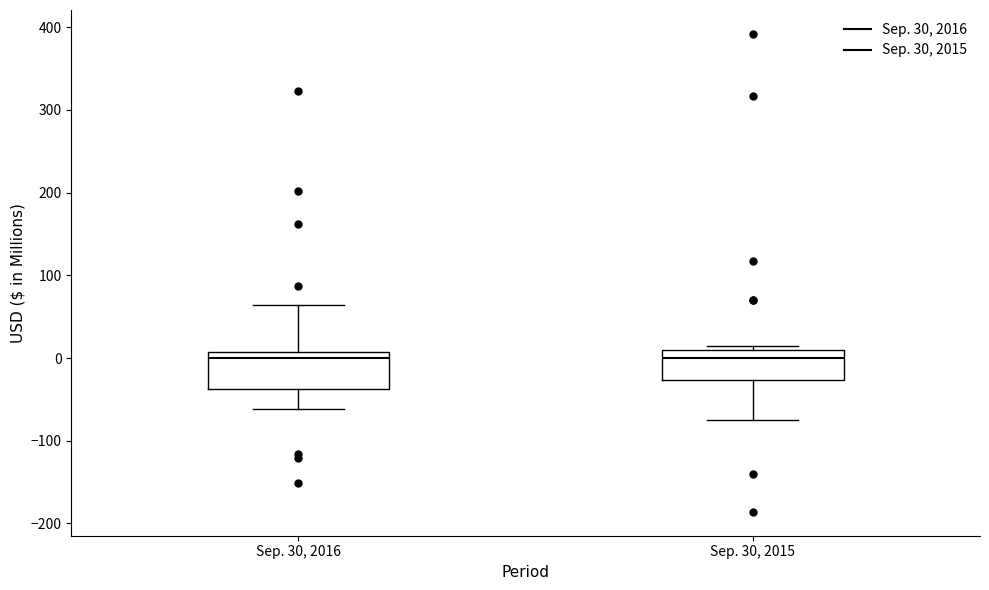

Reading left to right, read every box against the y-axis: the position of its median line, the range the box covers, and the ends of its whiskers. The values are not printed on the chart, so give them approximately, as read against the axis.

Sep. 30, 2016: median 0, box -40 to 10, whiskers -60 to 60
Sep. 30, 2015: median 0, box -30 to 10, whiskers -70 to 10 (just above the box's upper edge)